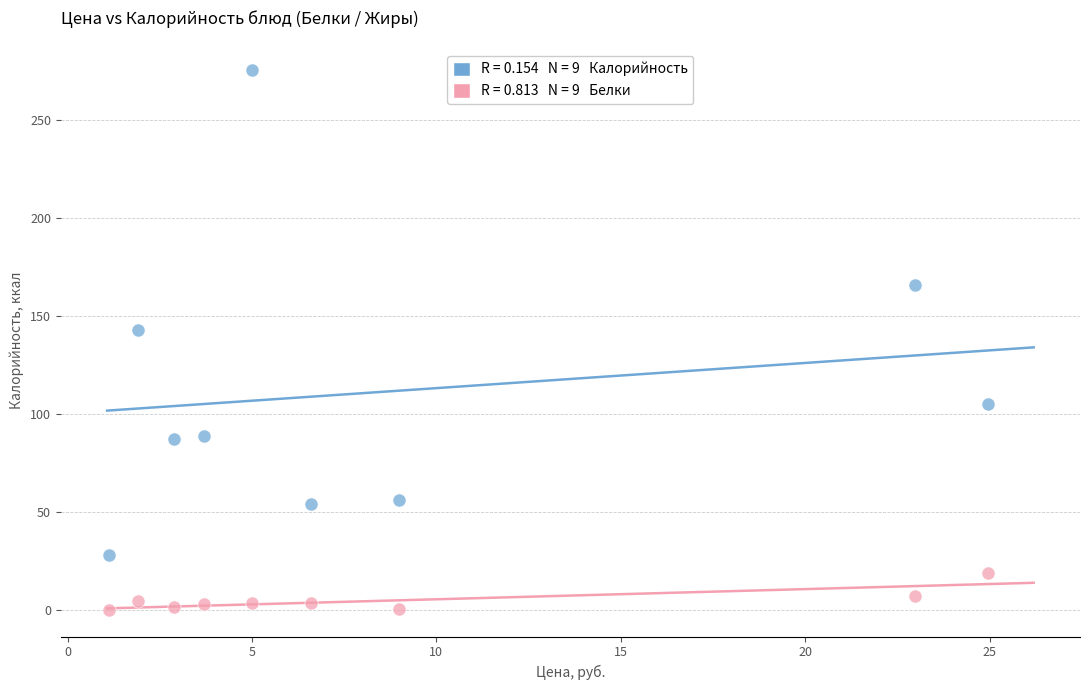

Across all data points, what is the range of Y values (max minus min)?

275.5